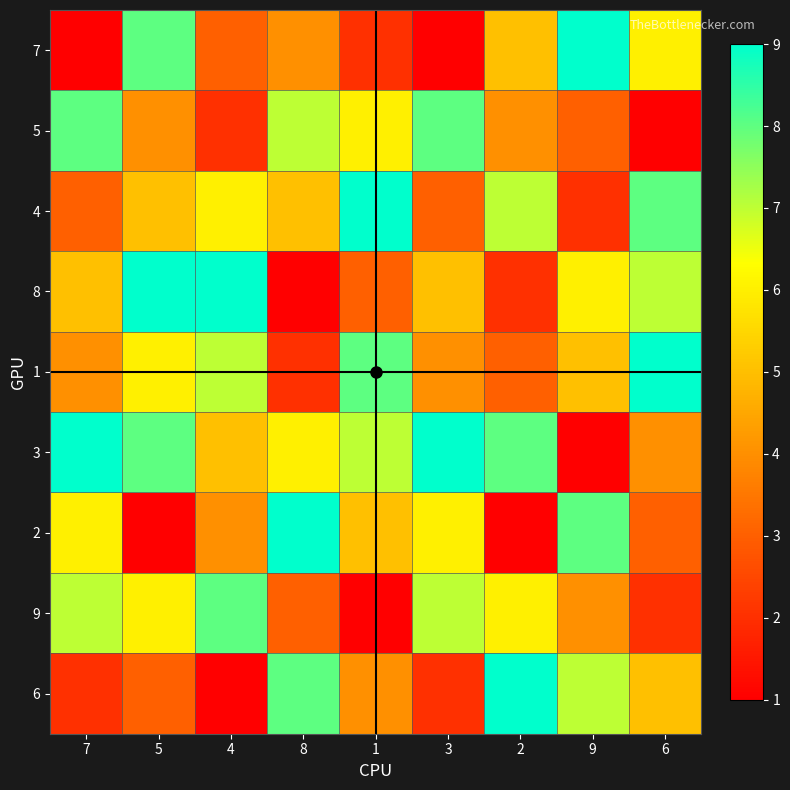

Which category has the lowest value across all series?

7